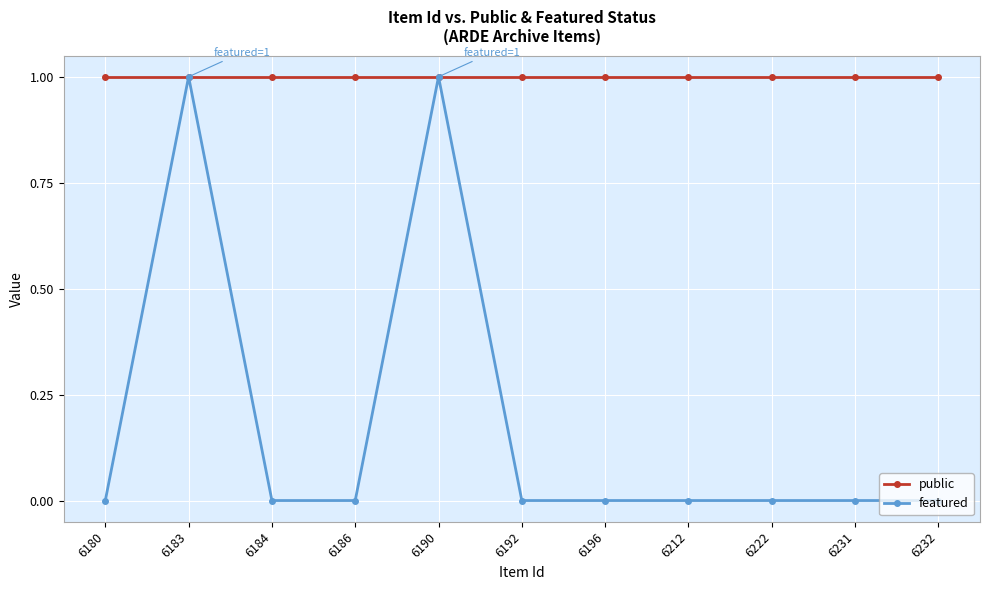

What is the difference between the featured values at 6183 and 6212?

1